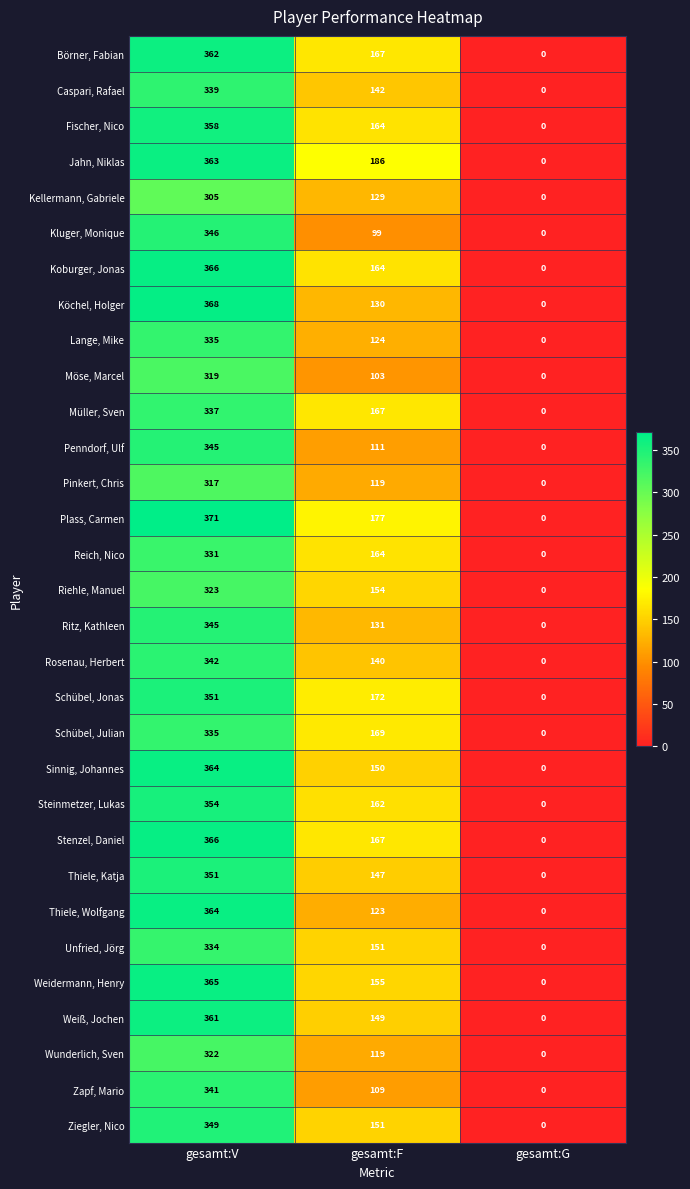

Which series has the widest spread of values?

Plass, Carmen